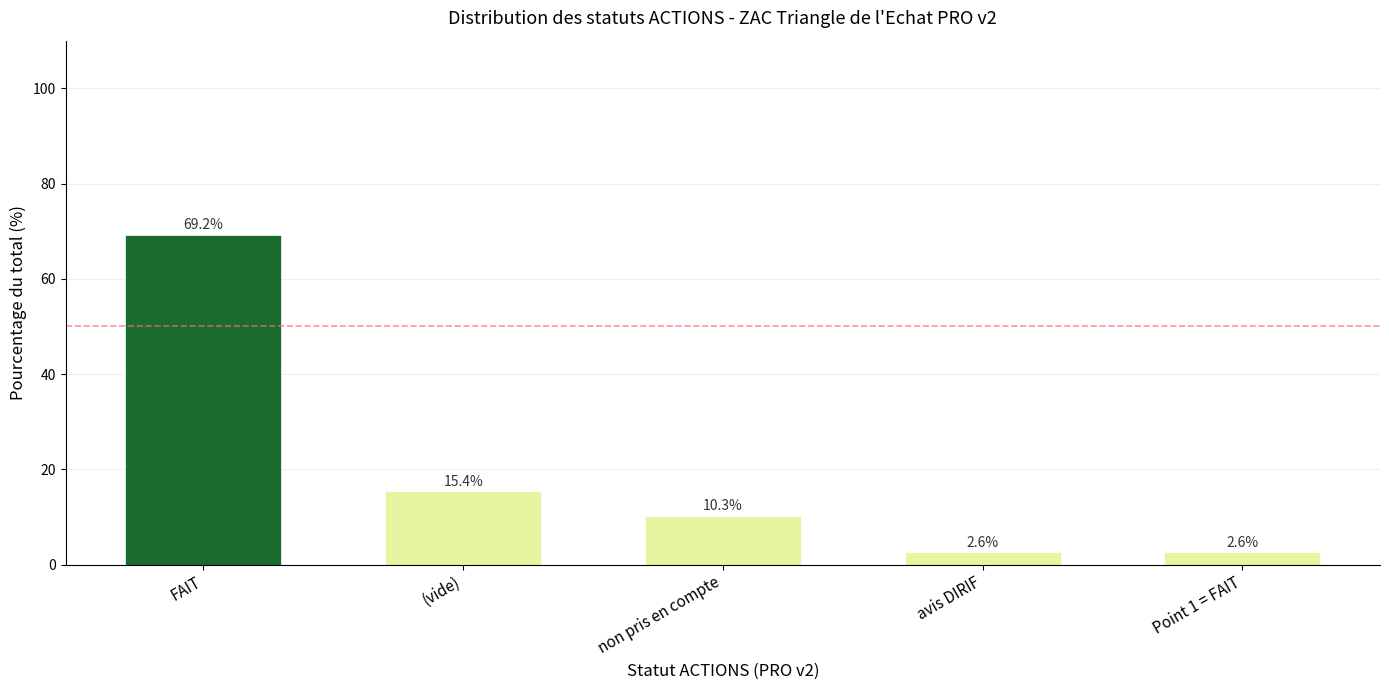

What is the difference between the values at avis DIRIF and FAIT?

66.7